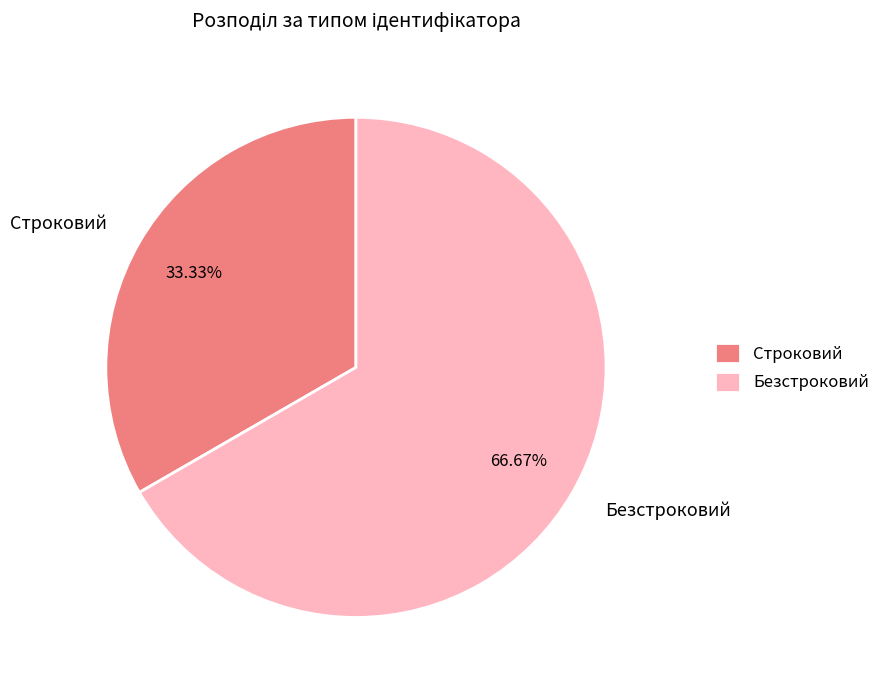

True or false: Безстроковий accounts for 67% of the total.

True